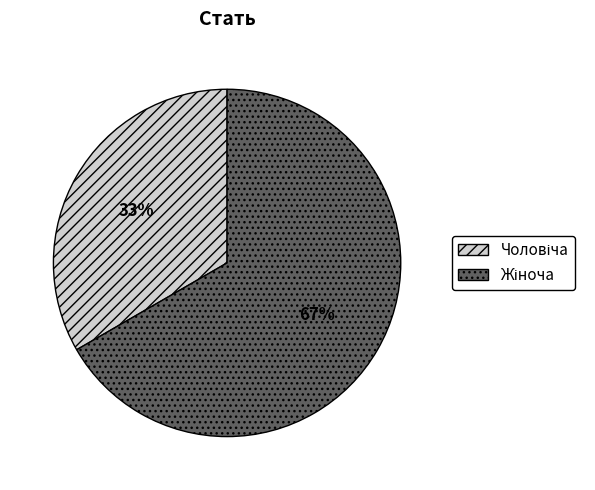

Is there any slice that represents more than half of the pie?

Yes